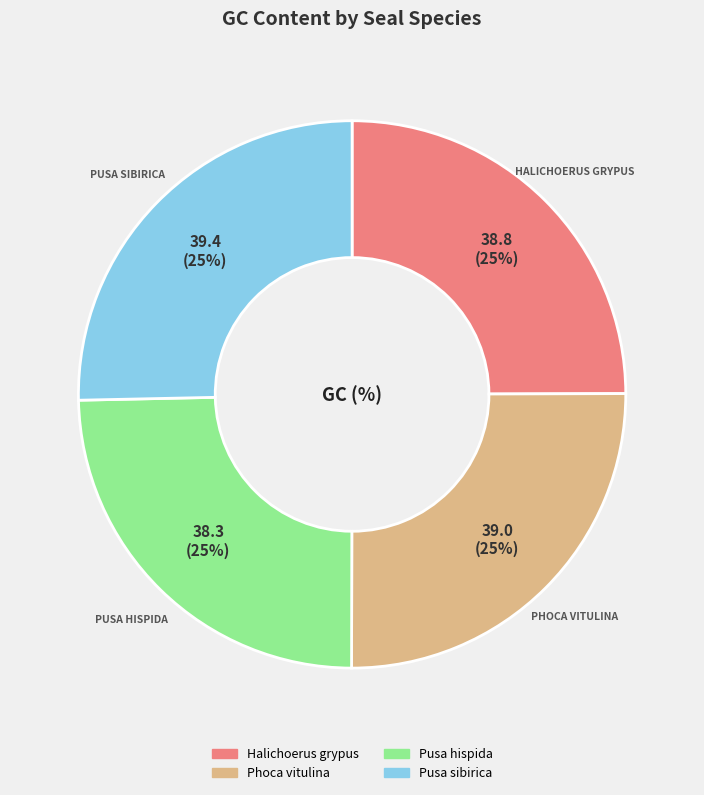

The Halichoerus grypus slice represents 25% of the pie. True or false?

True